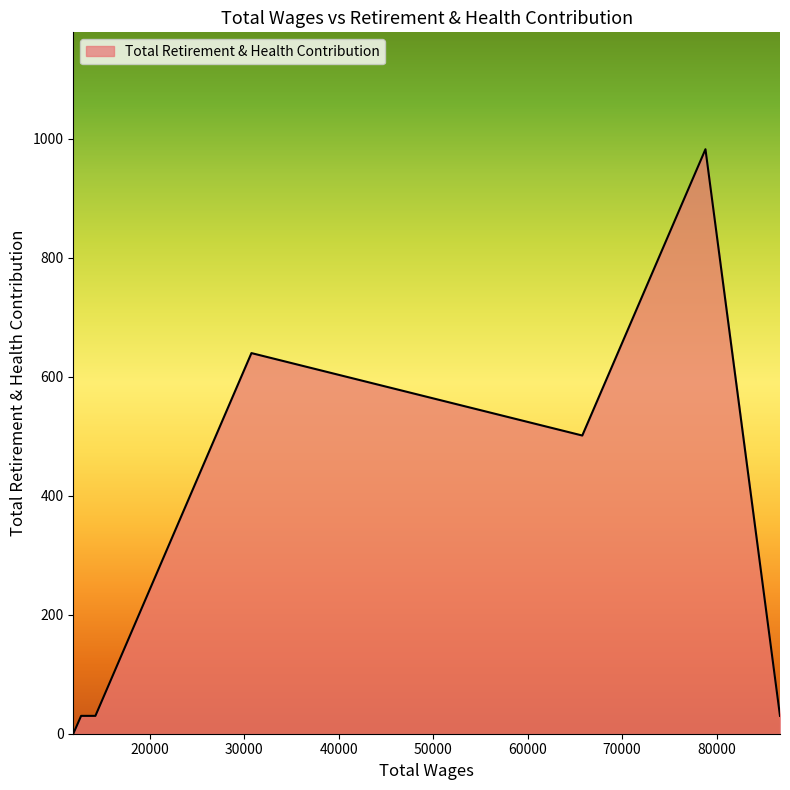

What is the maximum value shown in the chart?

982.0